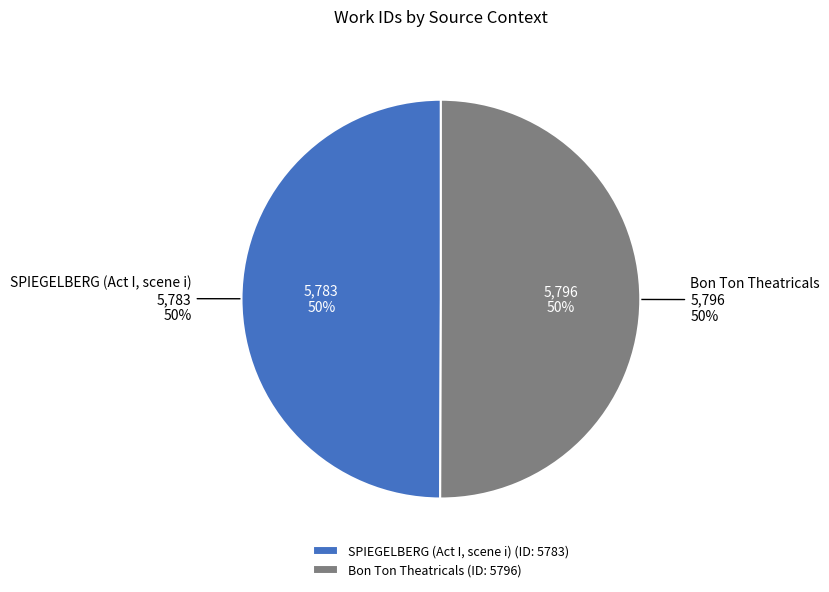

To the nearest percent, what percentage of the pie is SPIEGELBERG (Act I, scene i)?

50%